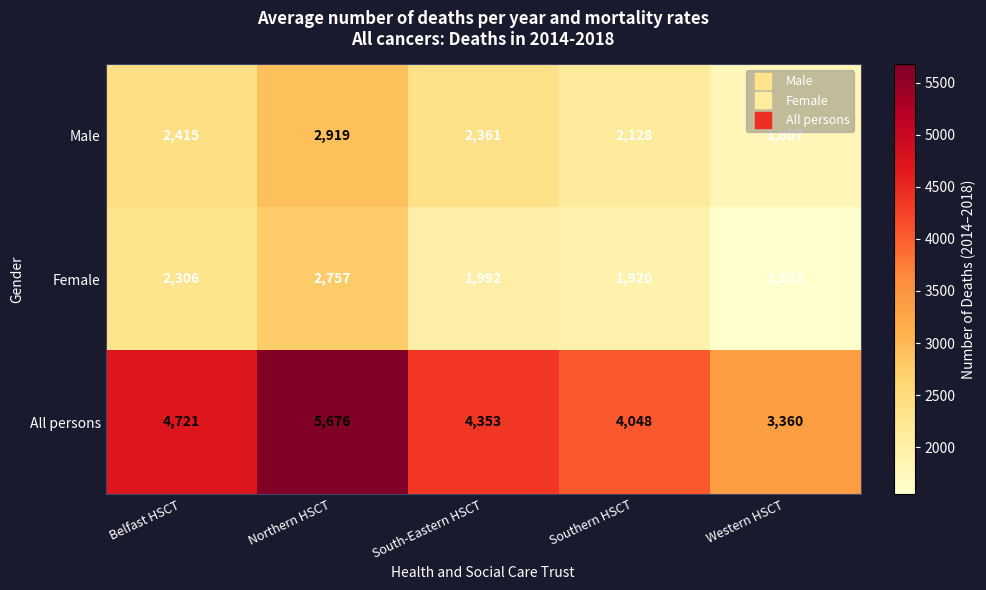

What is the approximate value of Female at Southern HSCT, to the nearest 10?

1920